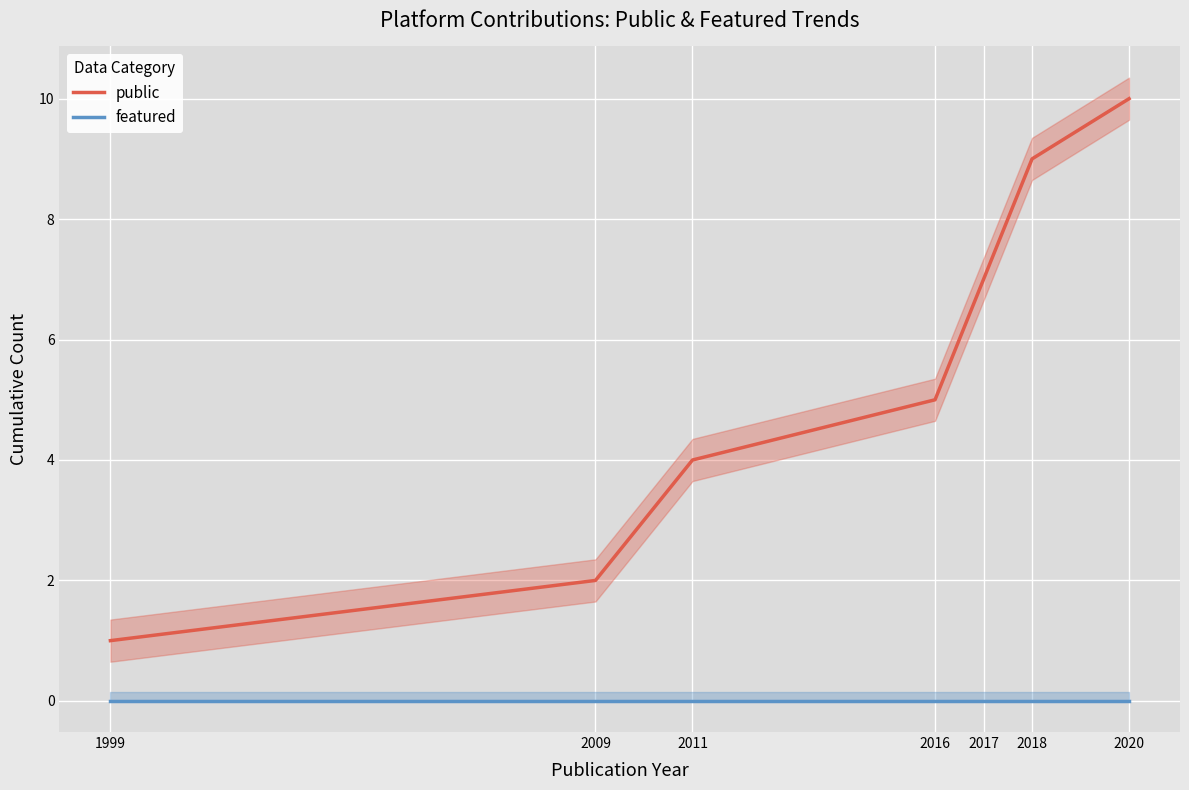

What is the spread (max minus min) of values at 1999?

1